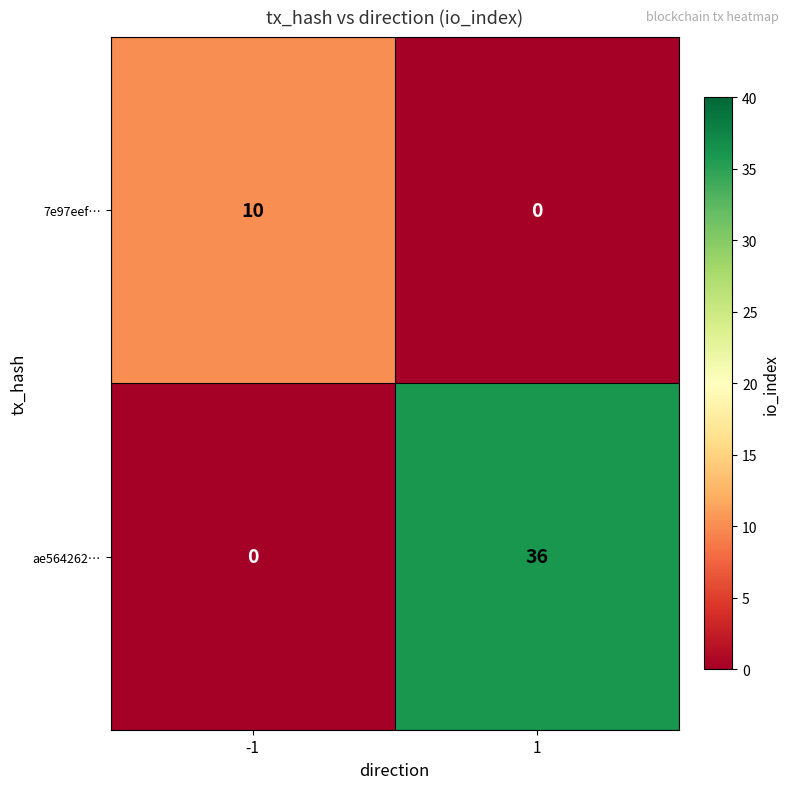

What is the maximum value shown in the chart?

36